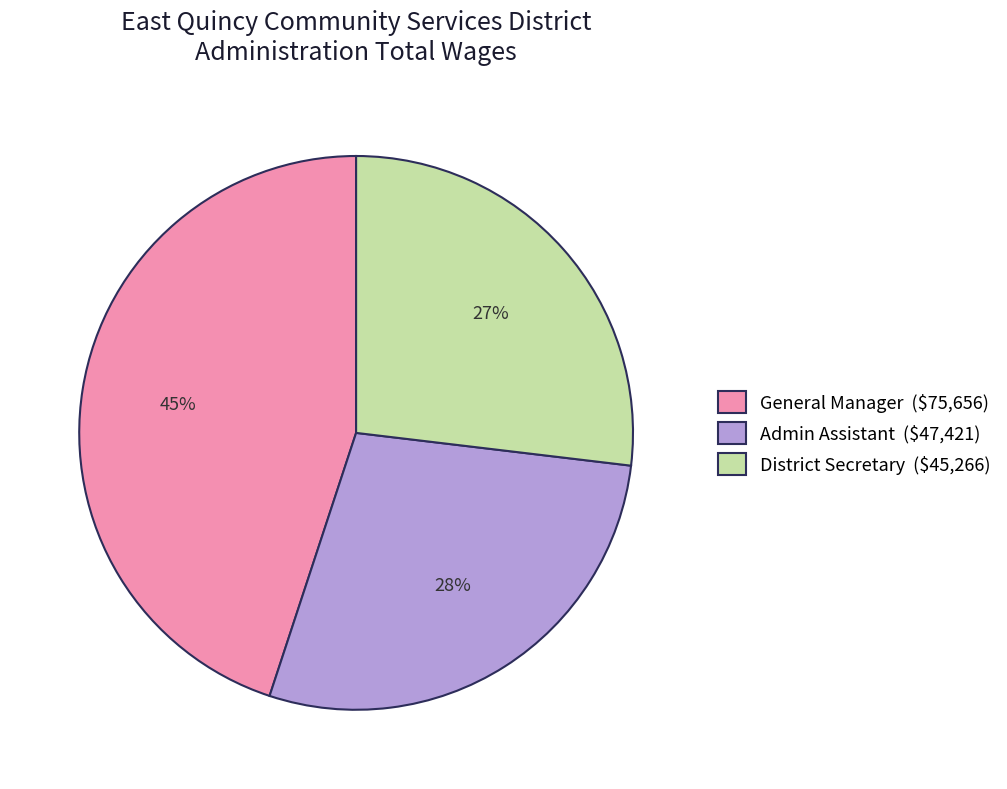

To the nearest percent, what is the difference between the largest and smallest slice percentages?

18%